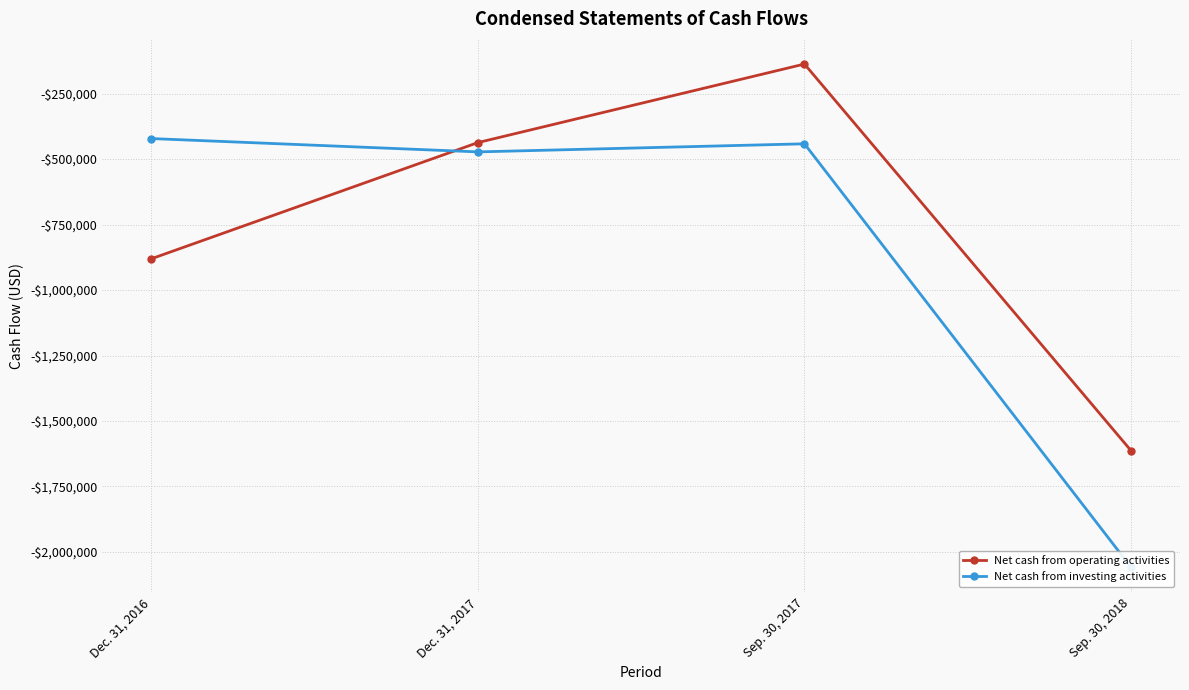

Which category has the highest value in the Net cash from investing activities series?

Dec. 31, 2016